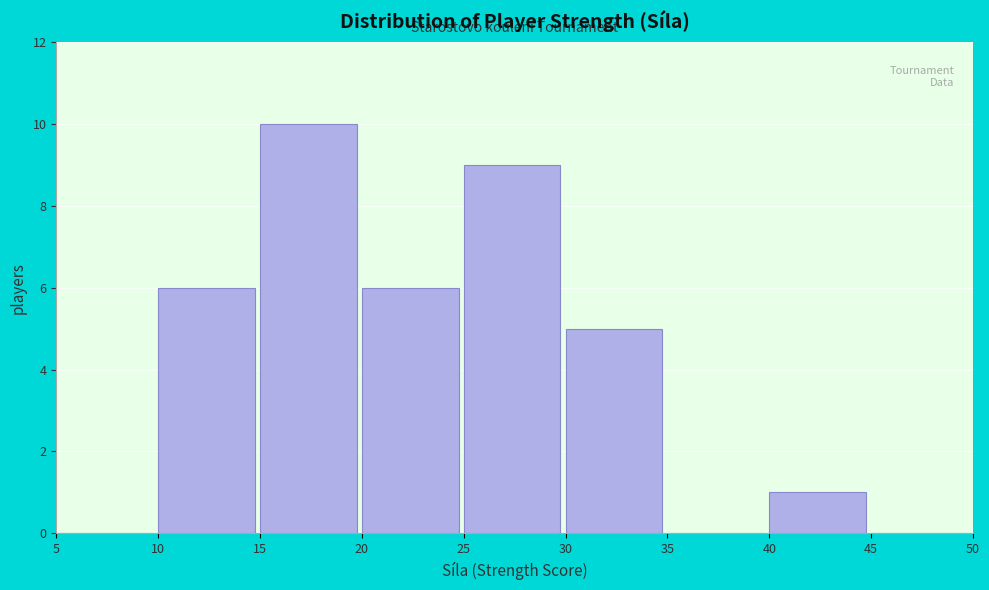

How tall is the bar that spans 20 to 25 on the x-axis? The values are not printed on the chart, so give them approximately, as read against the axis.

6